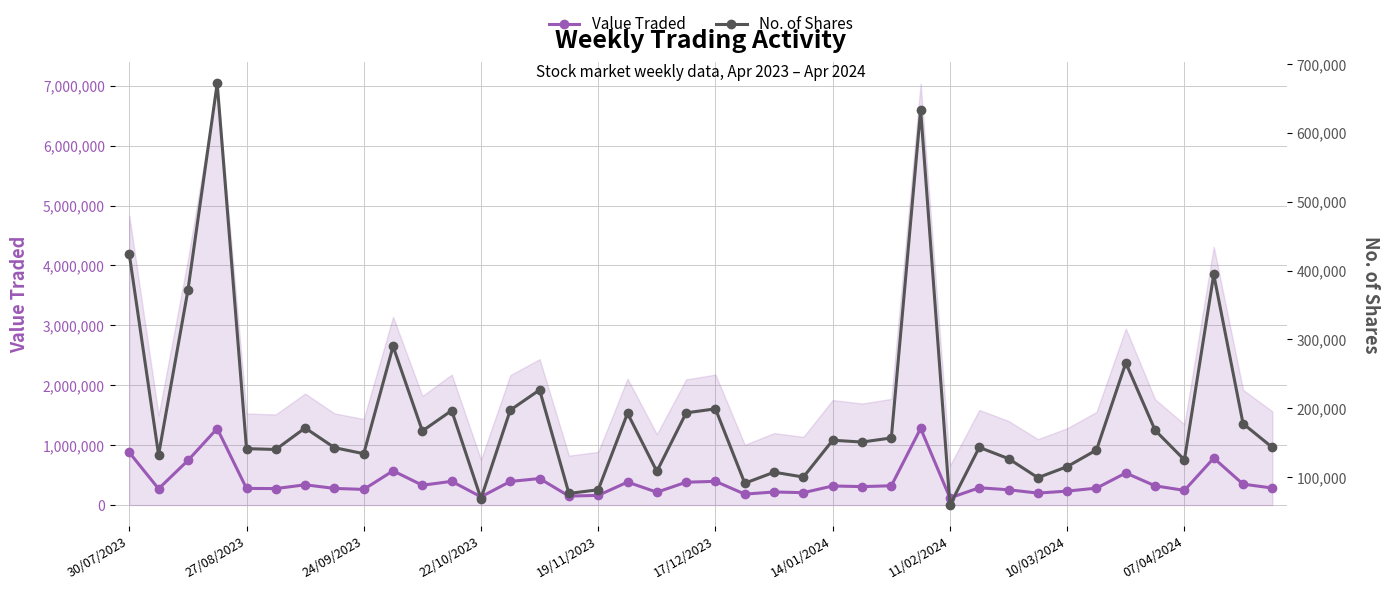

What is the highest value of the Value Traded series?

1279340